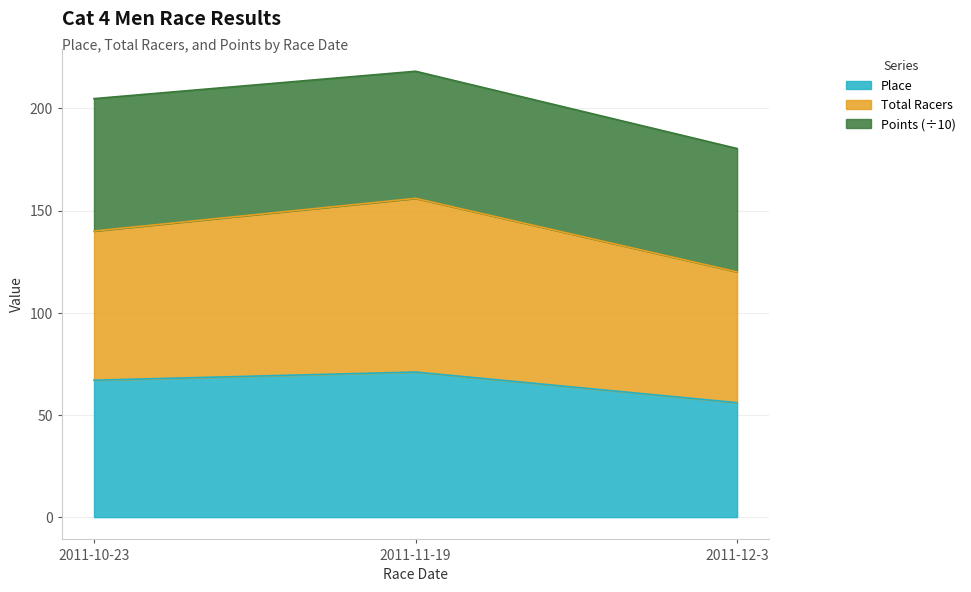

The value of Place at 2011-11-19 is 46.5. True or false?

False